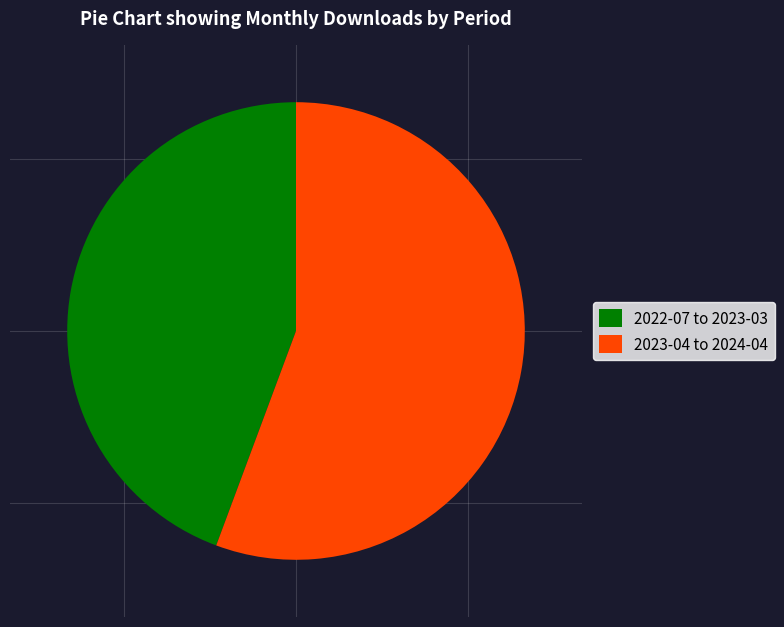

Is it true that 2023-04 to 2024-04 is 56% of the pie?

True